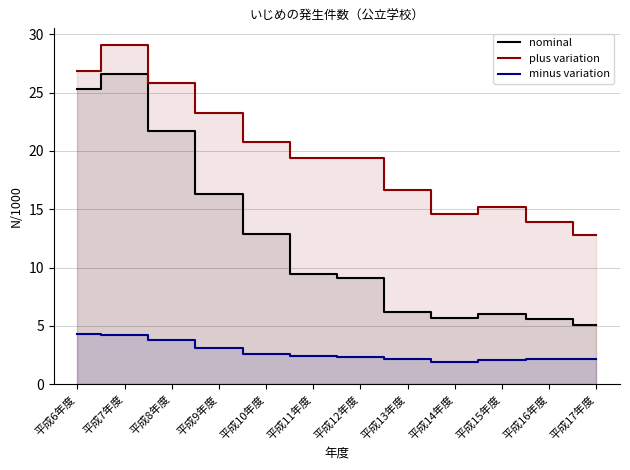

Where is the first local minimum for nominal?

平成14年度